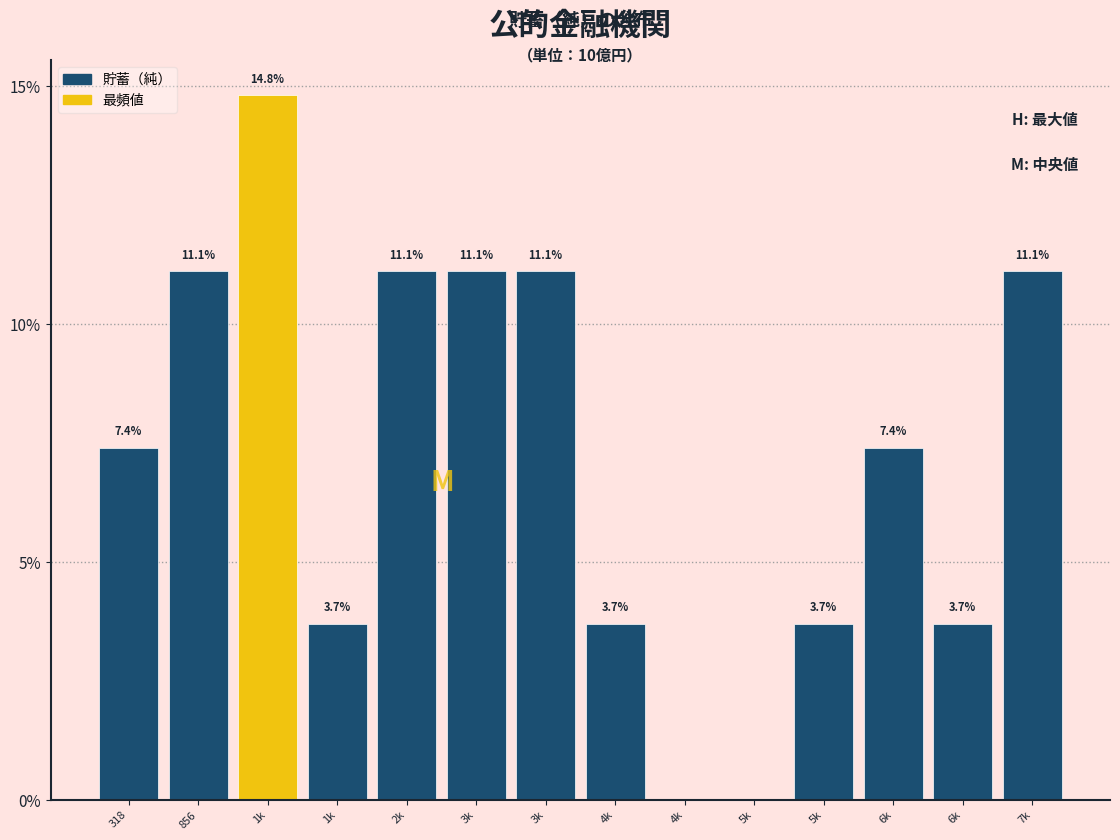

How many categories are shown in the chart?

14